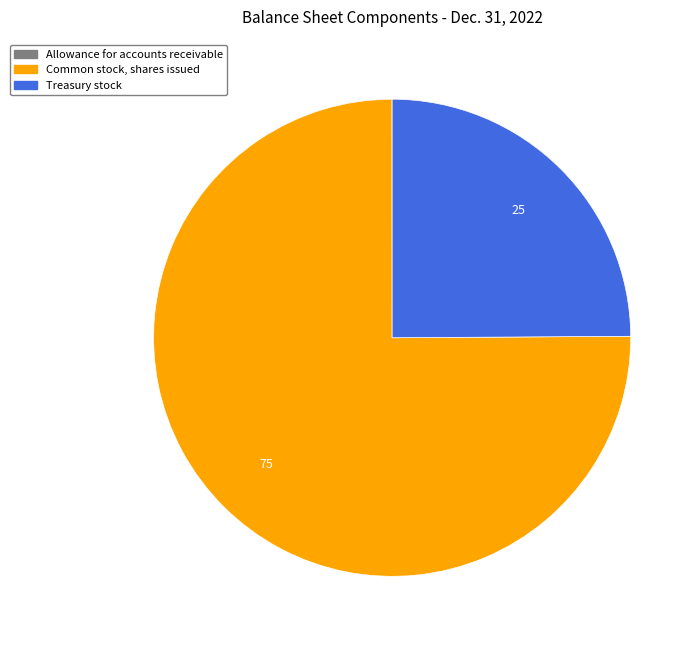

Which slice is the largest?

Common stock, shares issued